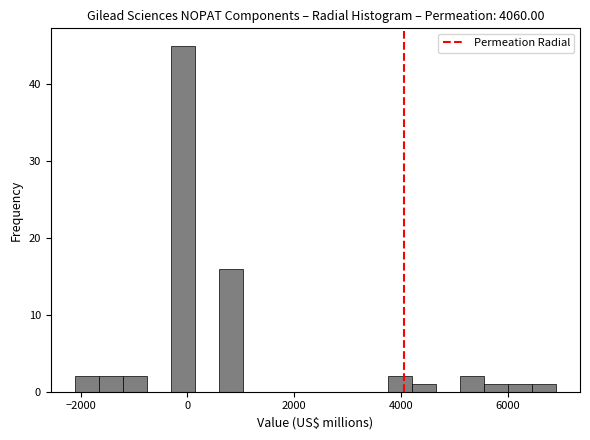

Read against the x-axis, roughly where is the centre of the tallest bar?

0